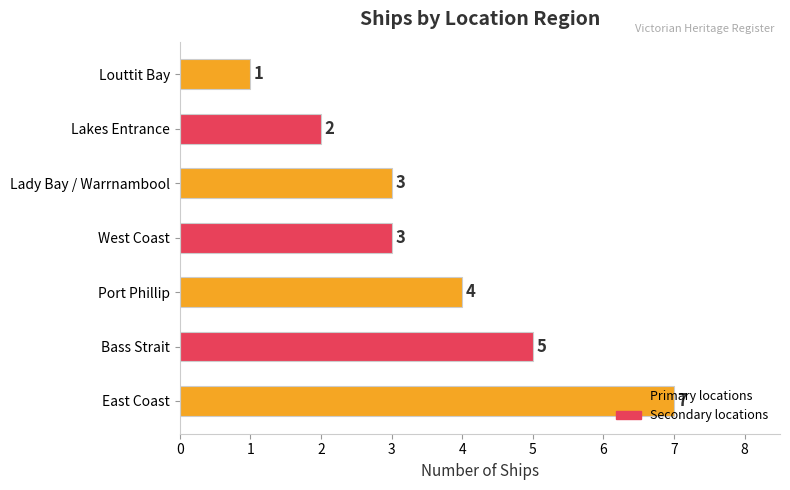

How many categories are shown in the chart?

7